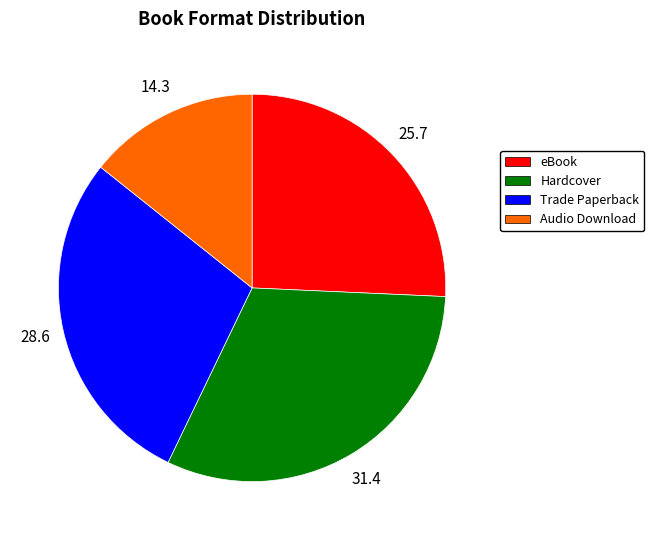

Rank the categories by value from highest to lowest.

Hardcover, Trade Paperback, eBook, Audio Download